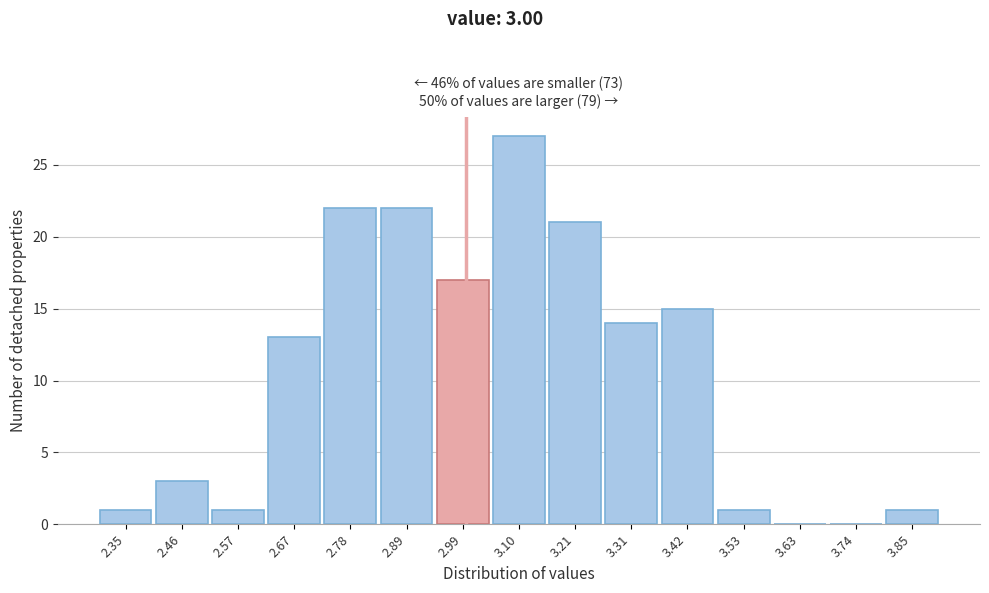

Over which range of the x-axis is the bar tallest?

3.04 to 3.16